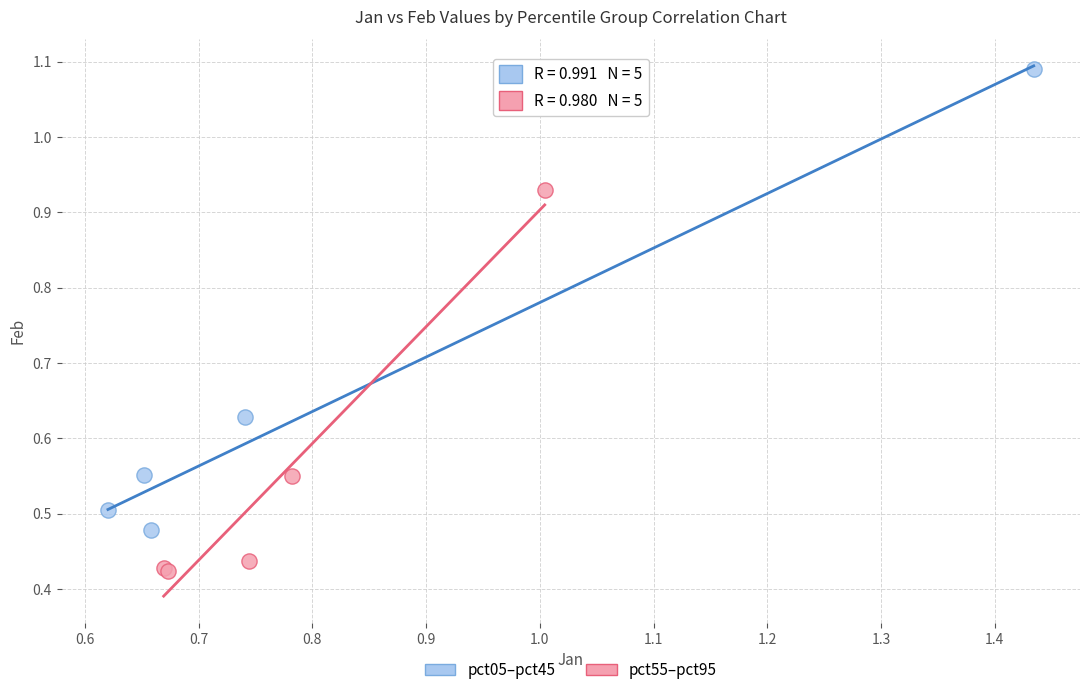

Which series has the widest spread of Y values?

pct05–pct45